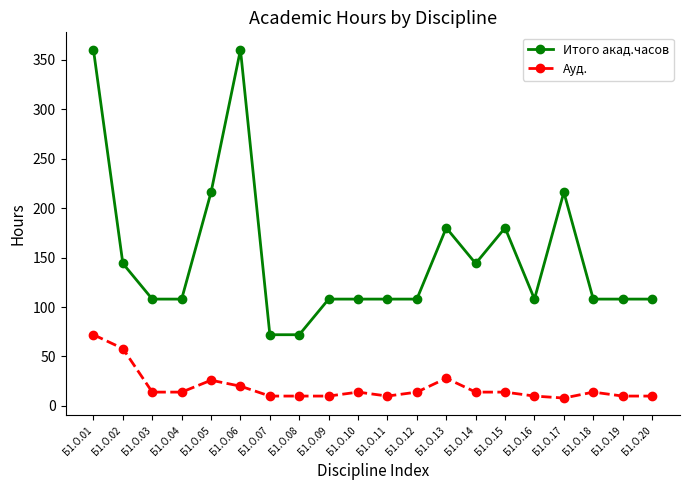

Which series has the widest spread of values?

Итого акад.часов